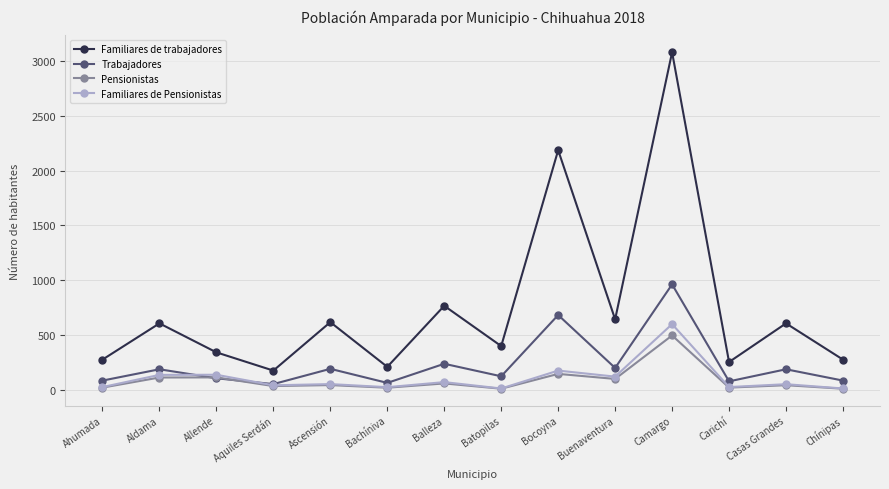

At how many categories does at least one series exceed 2345?

1